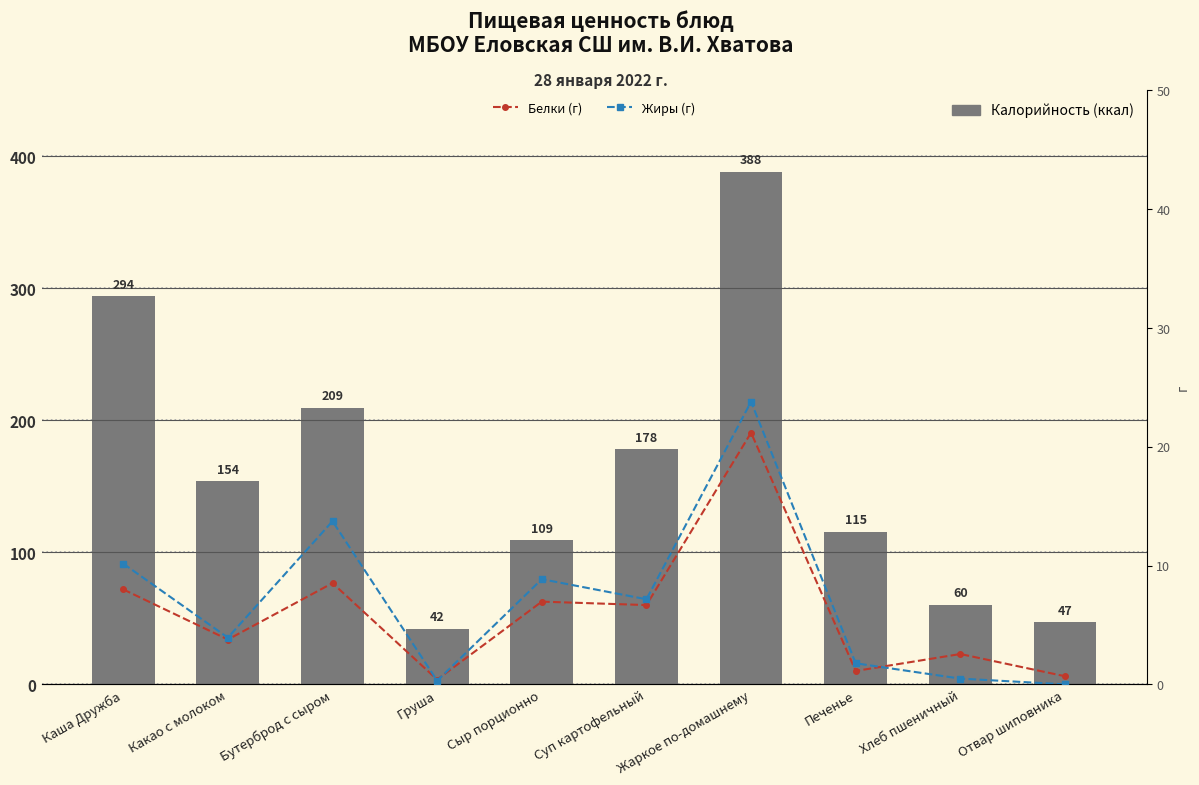

List the series in order of their peak value, highest first.

Калорийность, Жиры (г), Белки (г)